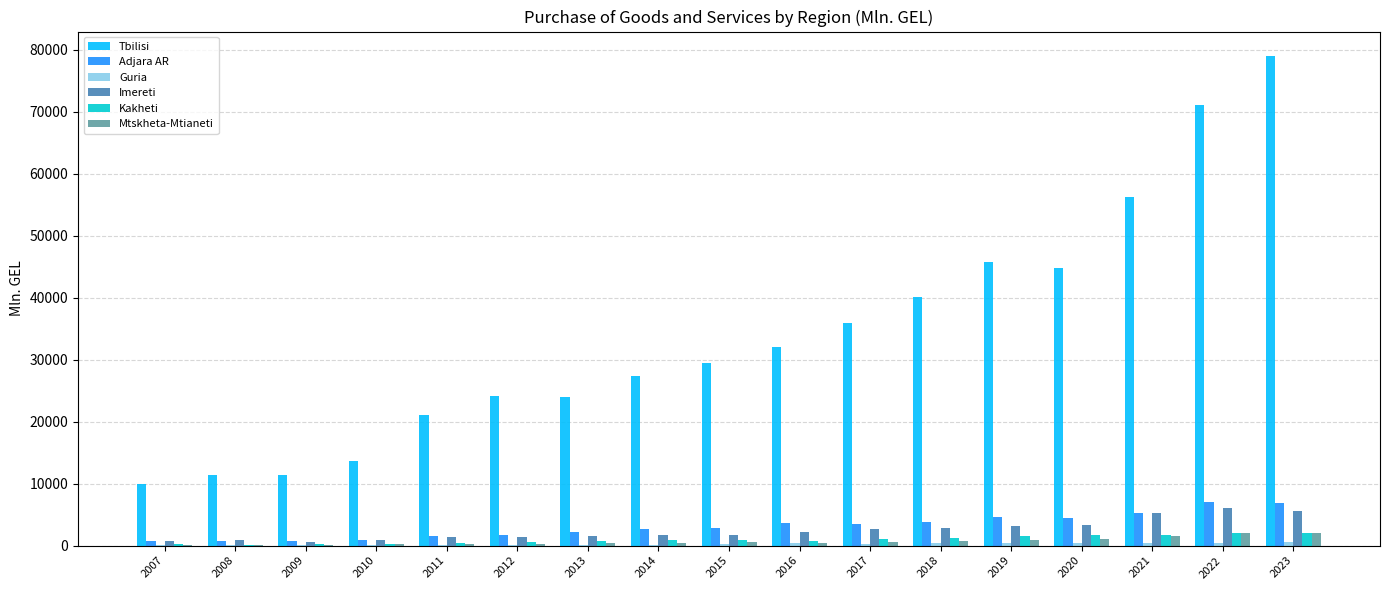

What is the spread (max minus min) of values at 2017?

35605.6